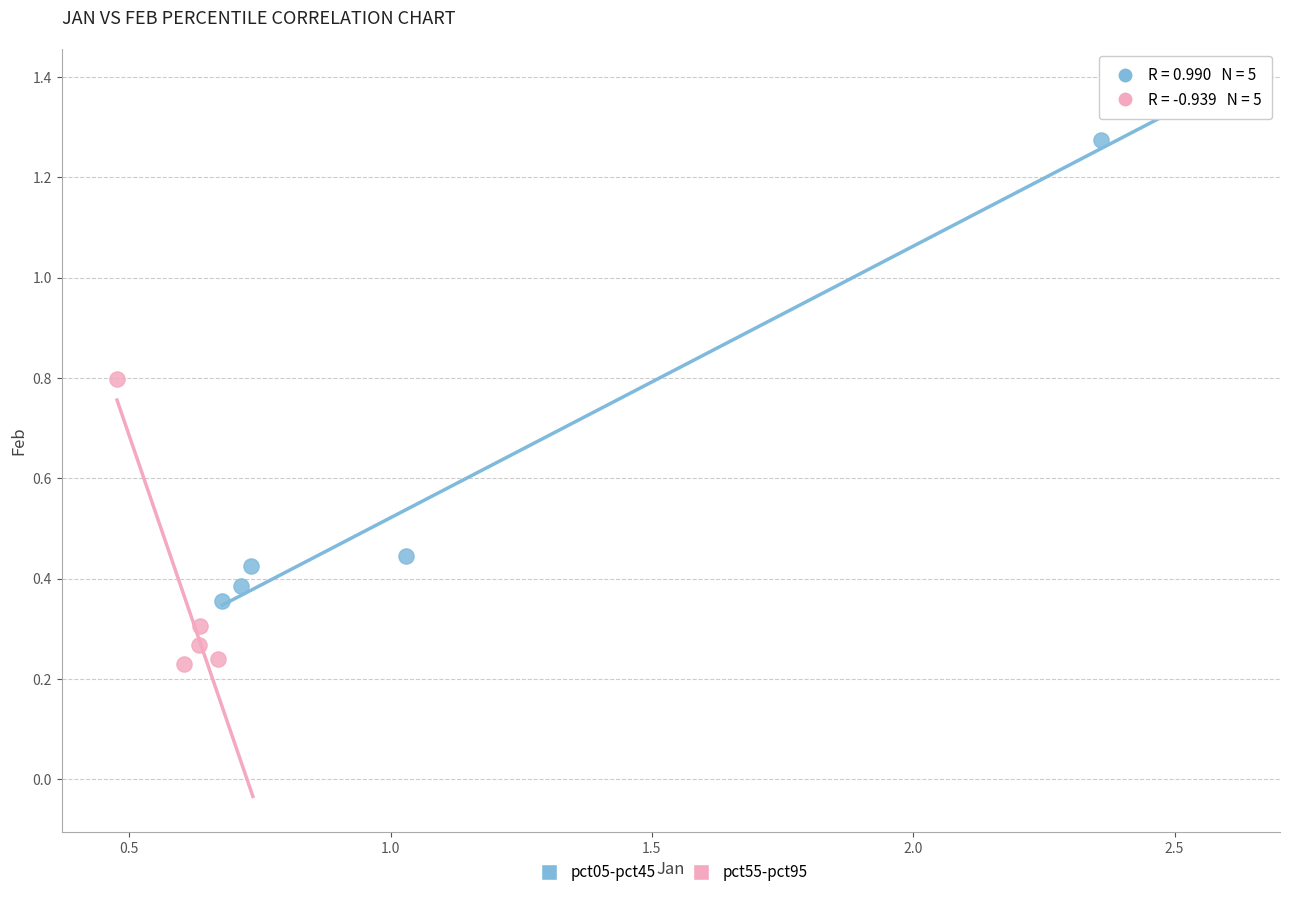

Which series has the widest spread of Y values?

pct05-pct45